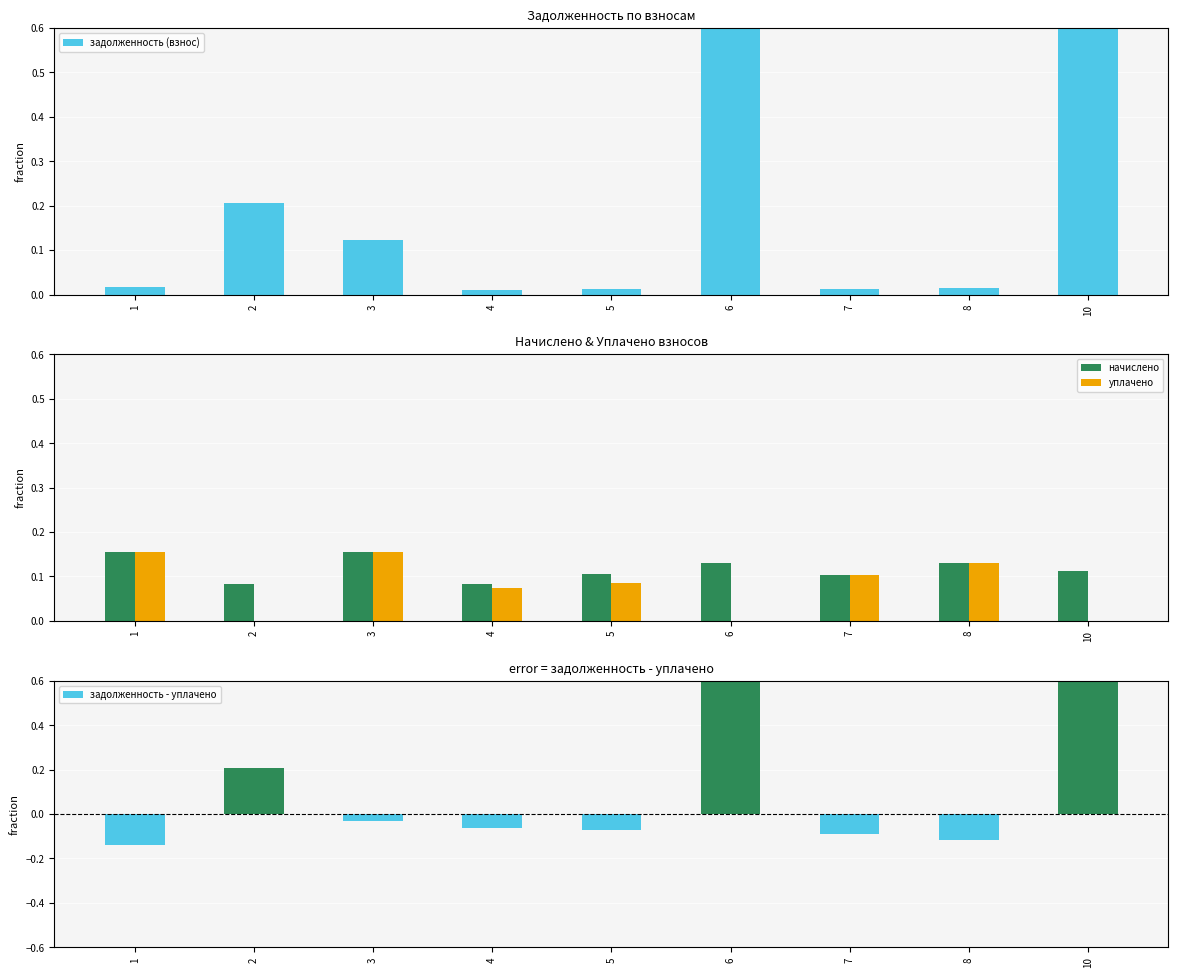

What is the maximum value shown in the chart?

1.0